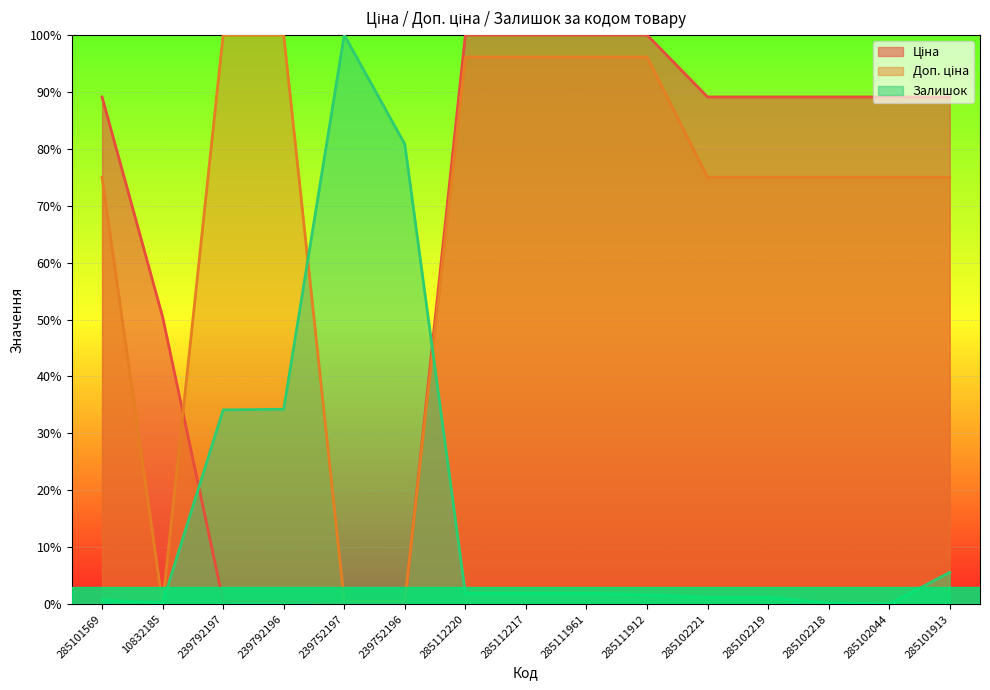

What position from the left is 285102218?

13